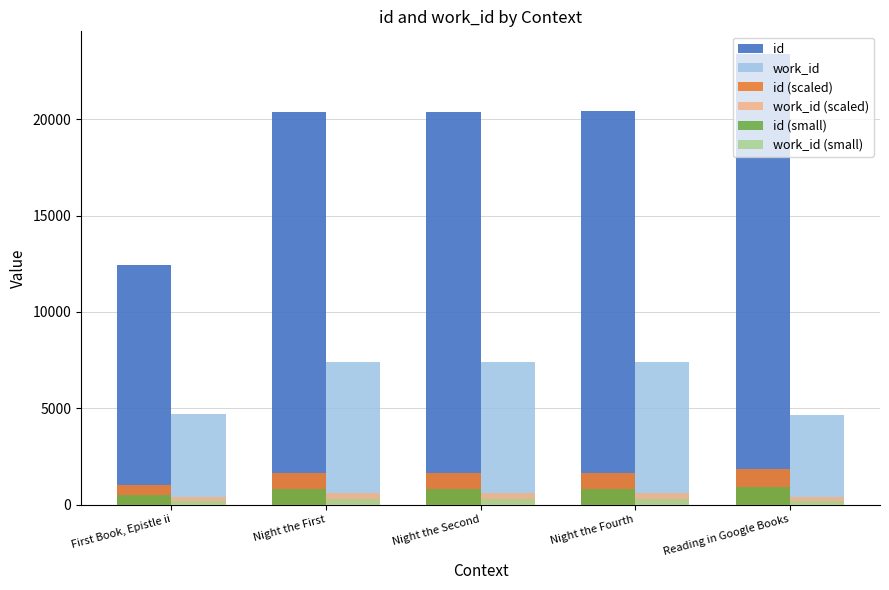

Which series changed the most between First Book, Epistle ii and Night the Fourth?

id